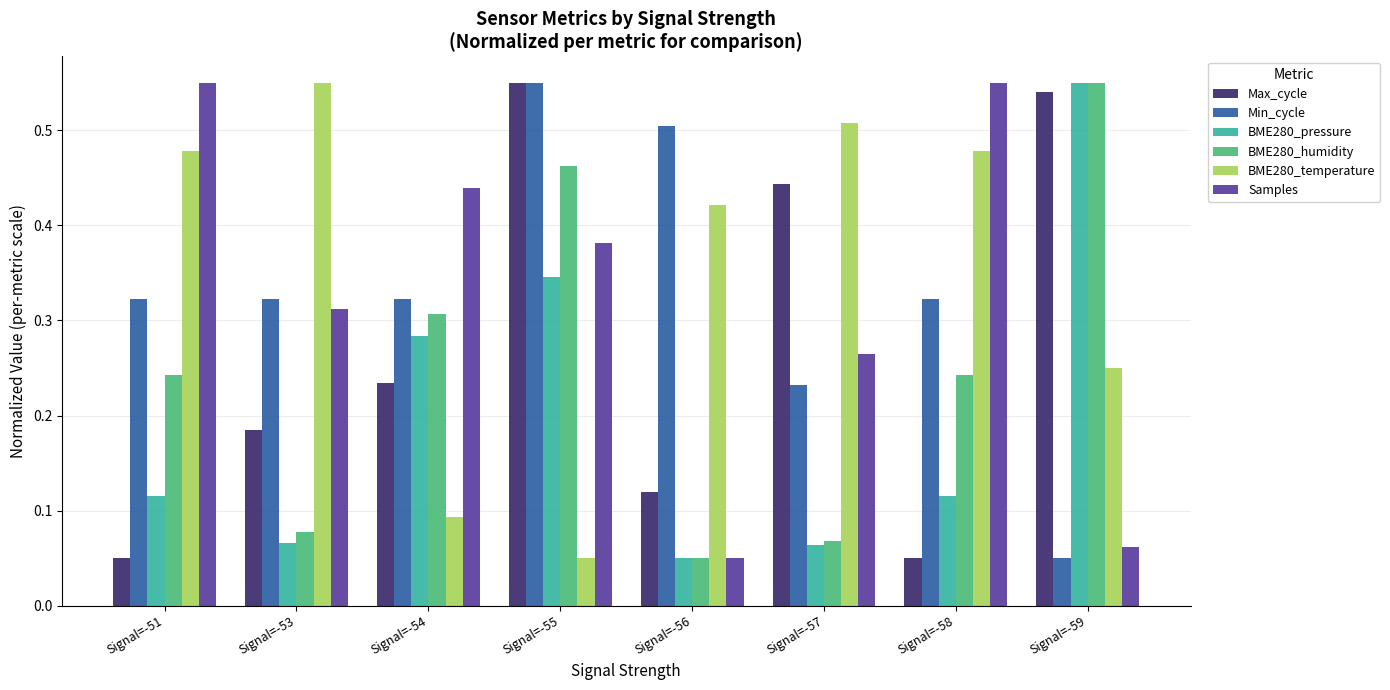

Between Signal=-54 and Signal=-56, which series saw the biggest shift?

Samples